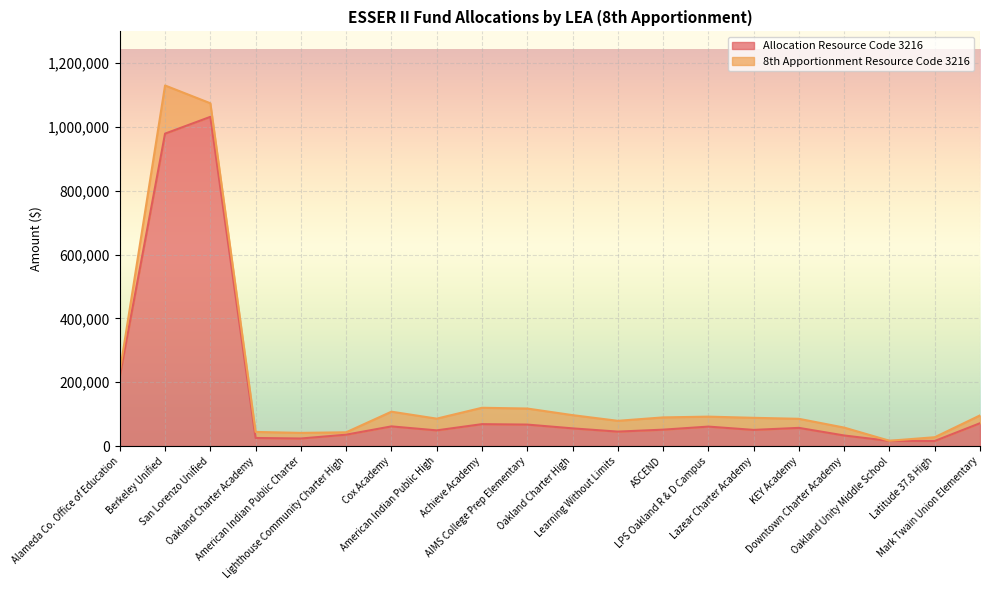

Rank the categories by value from lowest to highest.

Latitude 37.8 High, Oakland Unity Middle School, American Indian Public Charter, Oakland Charter Academy, Downtown Charter Academy, Lighthouse Community Charter High, Learning Without Limits, American Indian Public High, Lazear Charter Academy, ASCEND, Oakland Charter High, KEY Academy, LPS Oakland R & D Campus, Cox Academy, AIMS College Prep Elementary, Achieve Academy, Mark Twain Union Elementary, Alameda Co. Office of Education, Berkeley Unified, San Lorenzo Unified